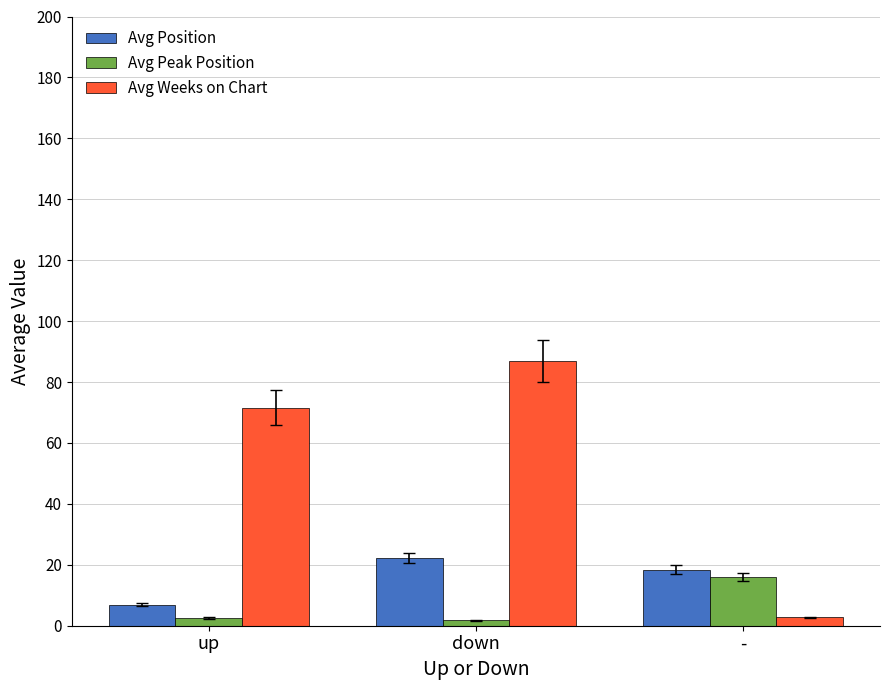

What is the difference between the second highest and minimum values in the Avg Position series?

11.5